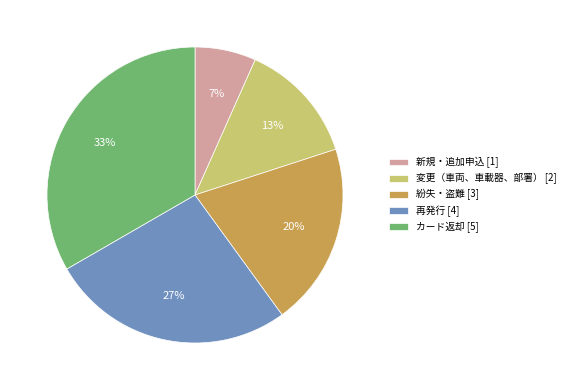

To the nearest percent, what is the average slice percentage?

20%